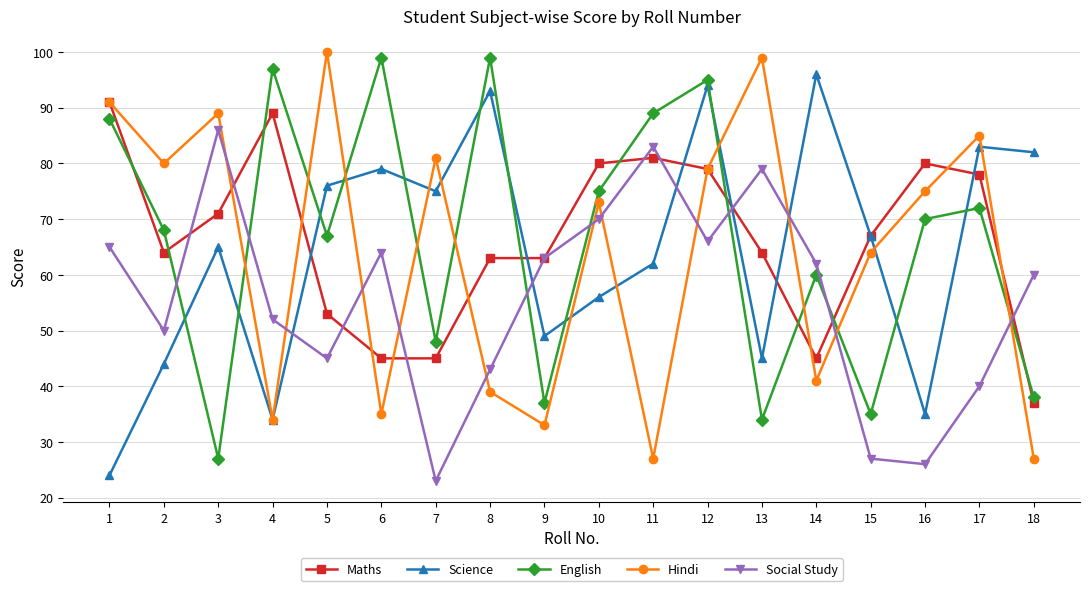

What is the highest value of the Social Study series?

86